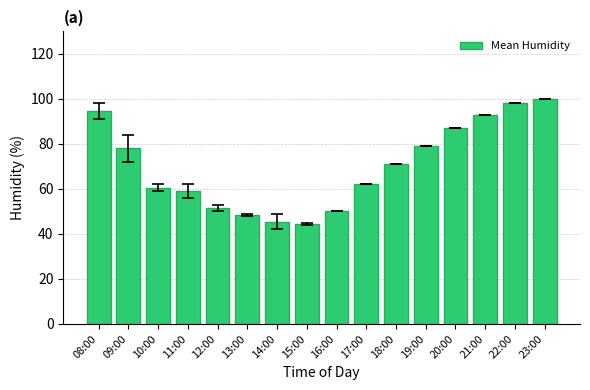

What is the sum of the values at 08:00 and 19:00?

173.5